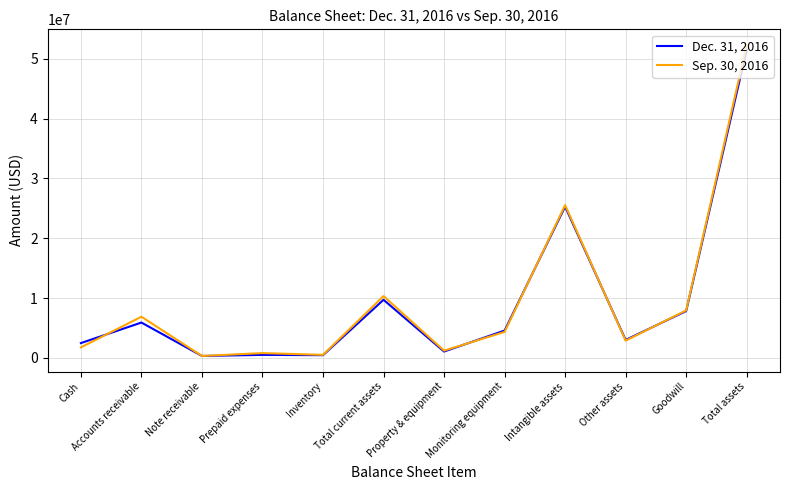

At which label does Dec. 31, 2016 first exceed 4583890?

Accounts receivable